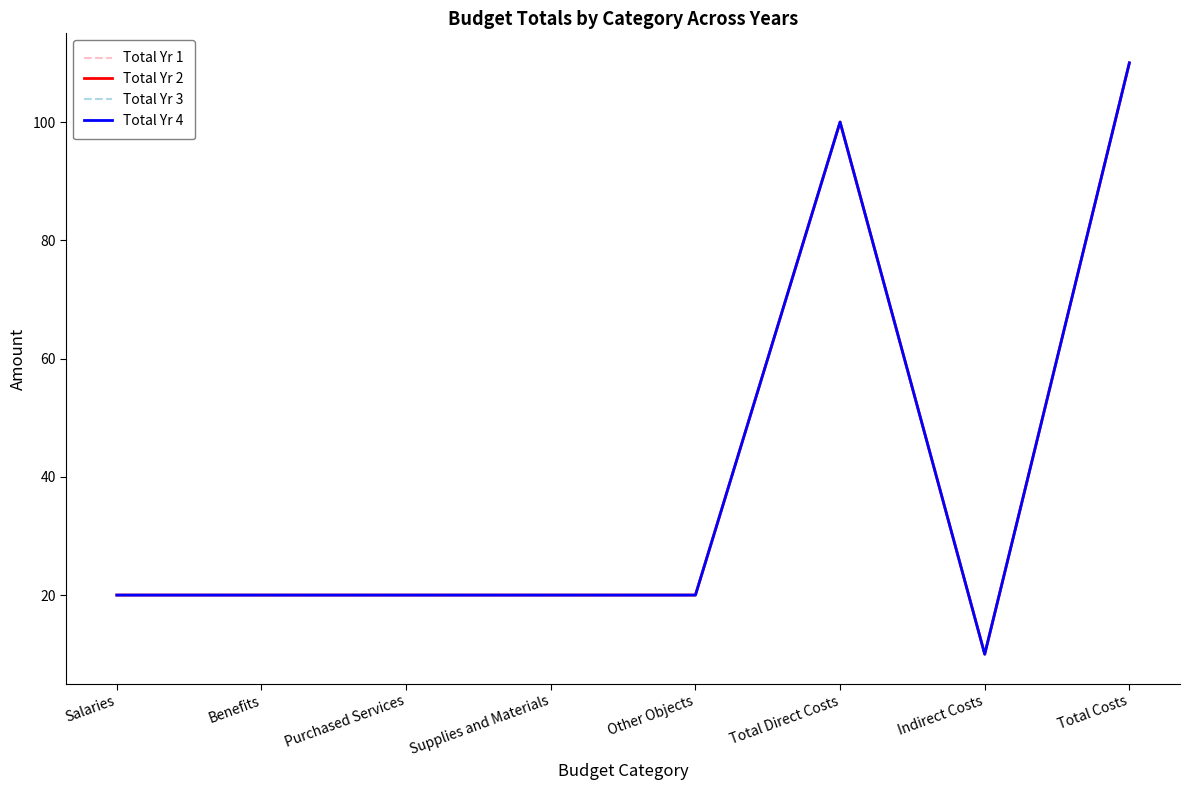

True or false: Total Yr 4 has a value of 20 at Salaries.

True